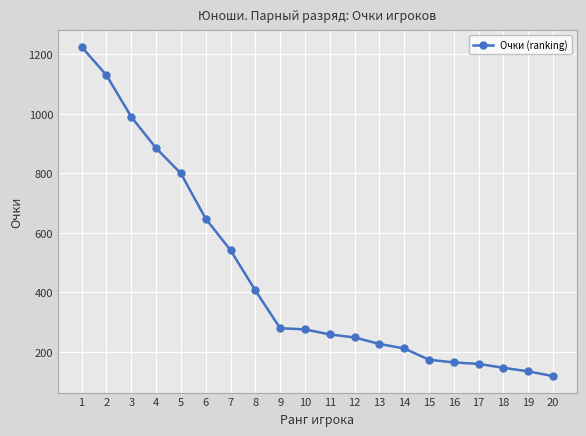

What is the greatest value displayed?

1225